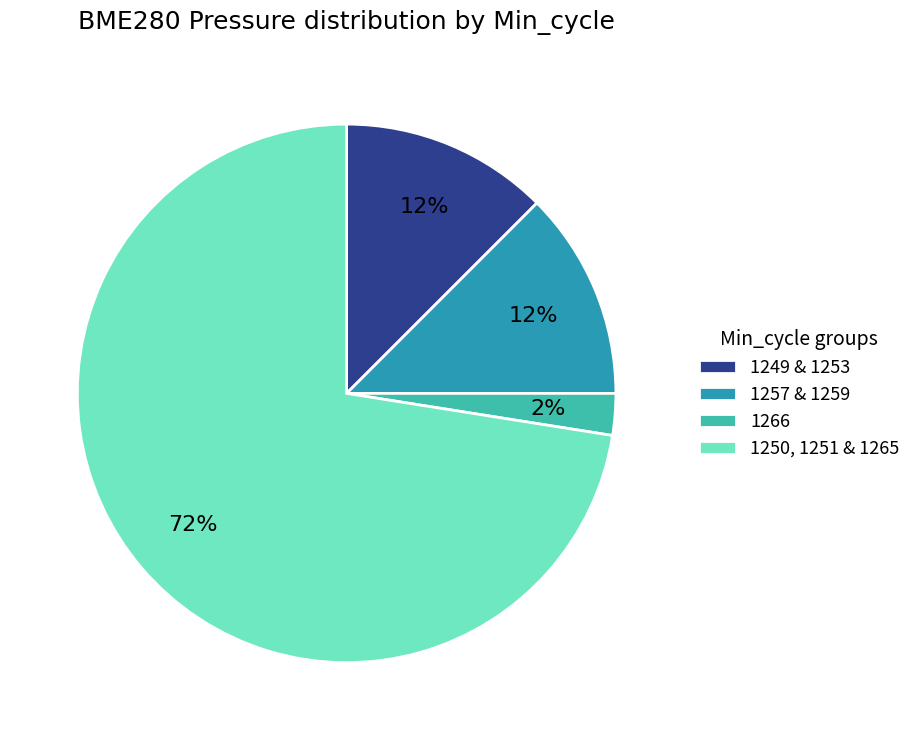

Which slice is the largest?

1250, 1251 & 1265